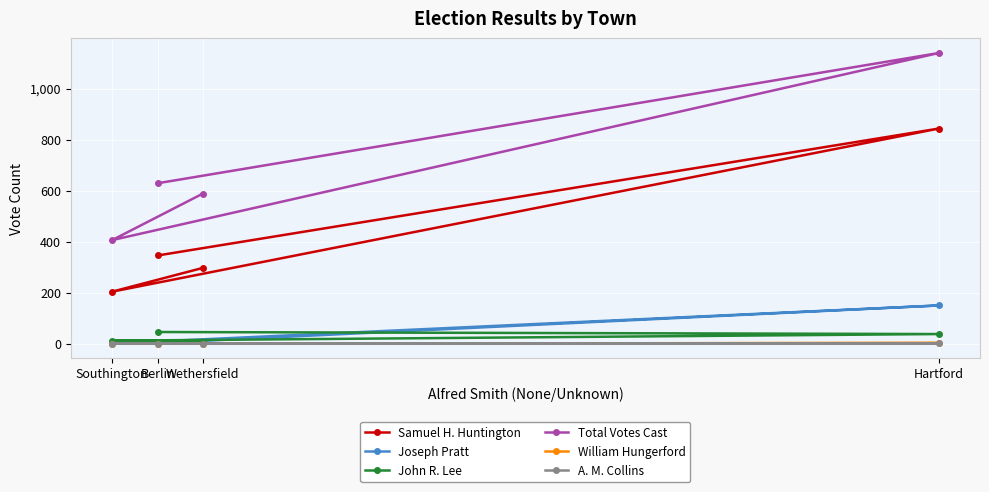

The value of Joseph Pratt at Southington is 1. True or false?

True